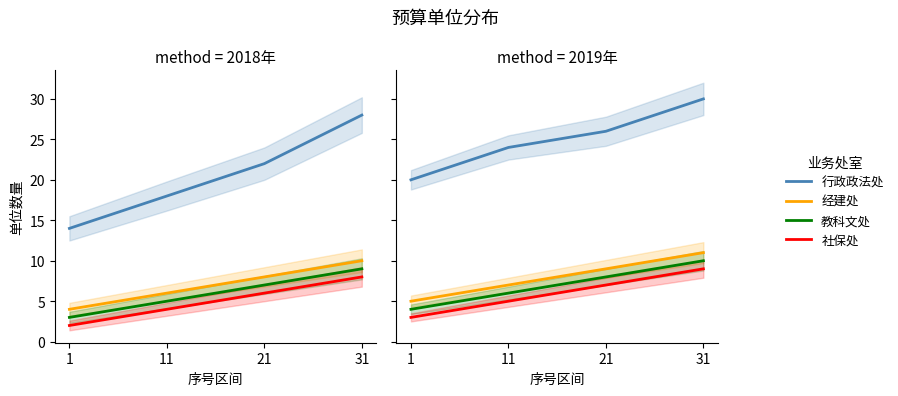

The 教科文处 series shows 4 at 31. True or false?

False